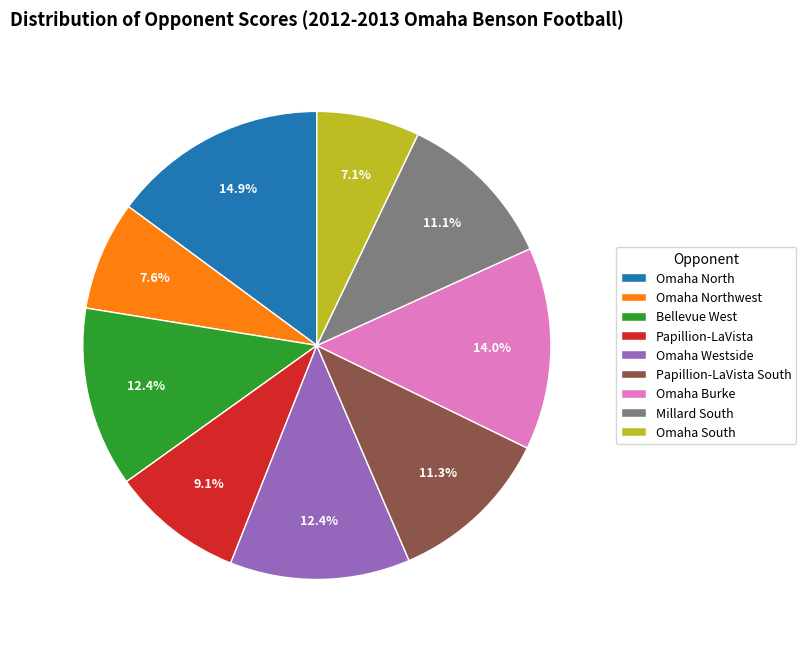

Combined, do Omaha South and Bellevue West account for over 50%?

No